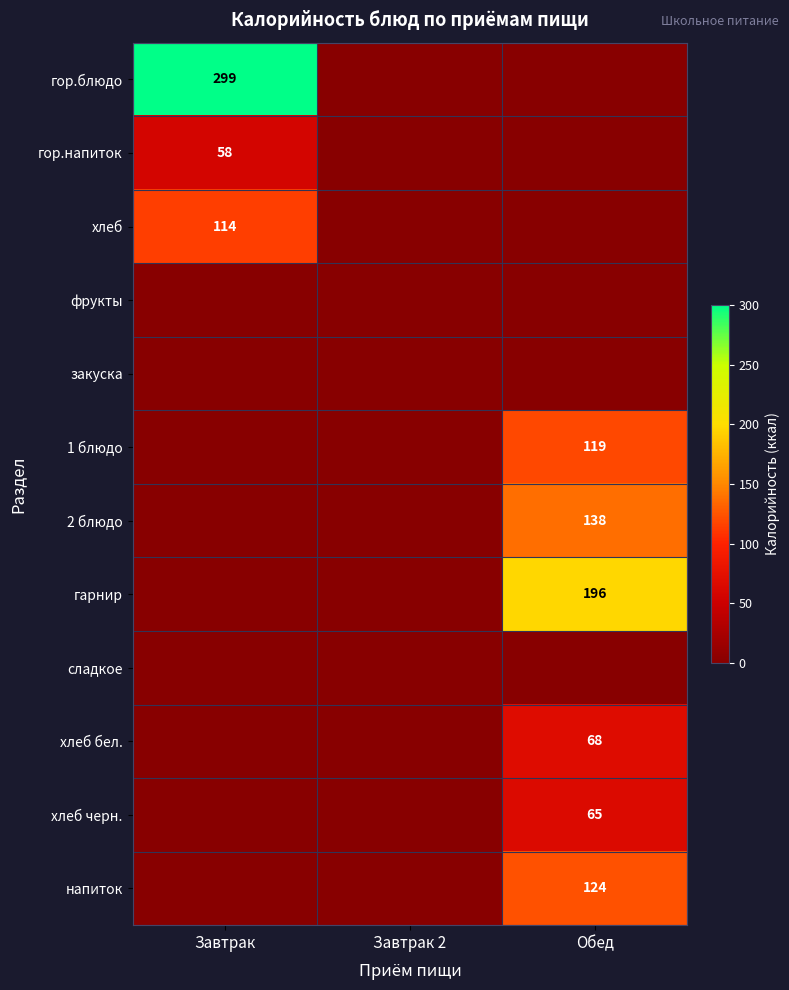

The хлеб бел. series shows 14 at Обед. True or false?

False